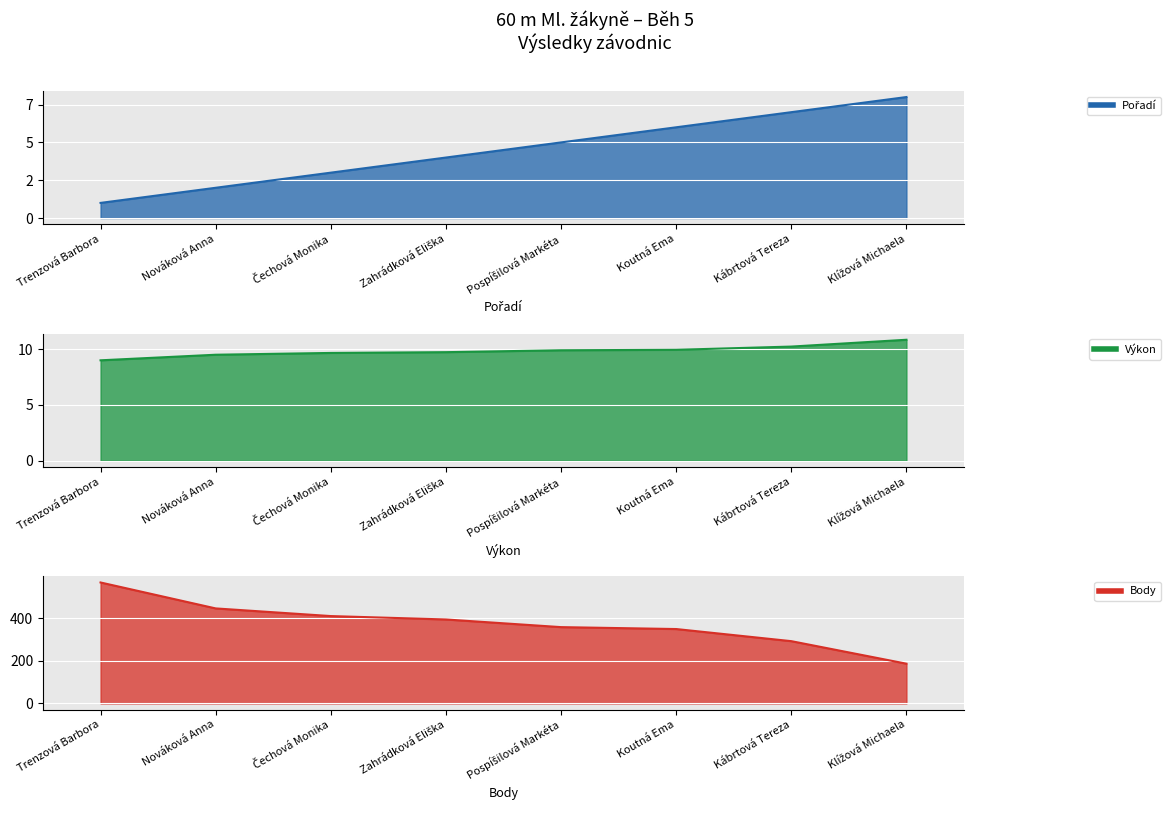

What is the difference between the maximum and minimum values in the Výkon series?

1.8